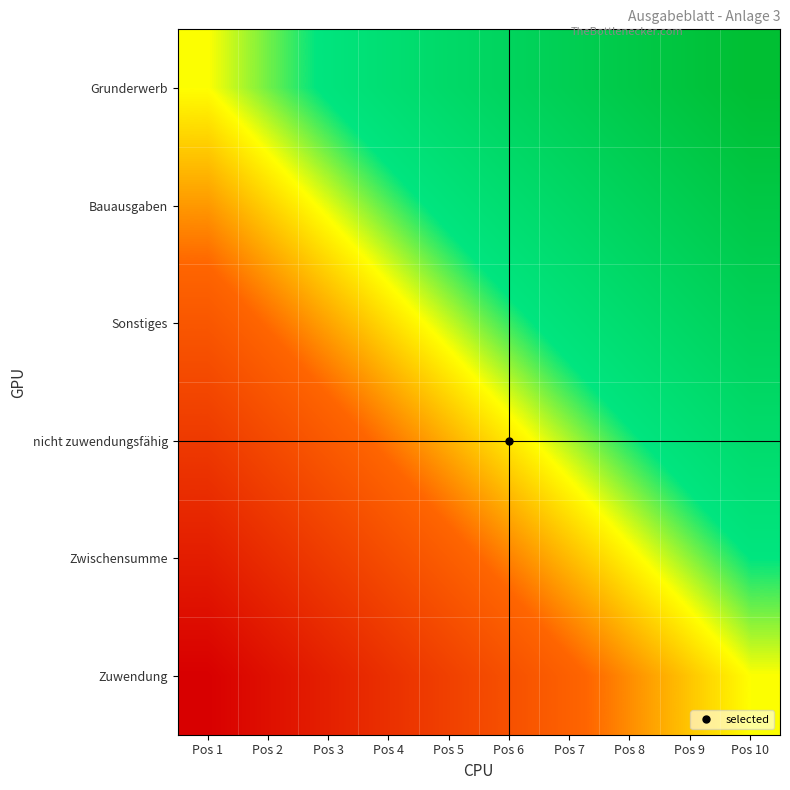

Rank the series at Pos 1 from lowest to highest value.

Zuwendung, Zwischensumme, nicht zuwendungsfähig, Sonstiges, Bauausgaben, Grunderwerb